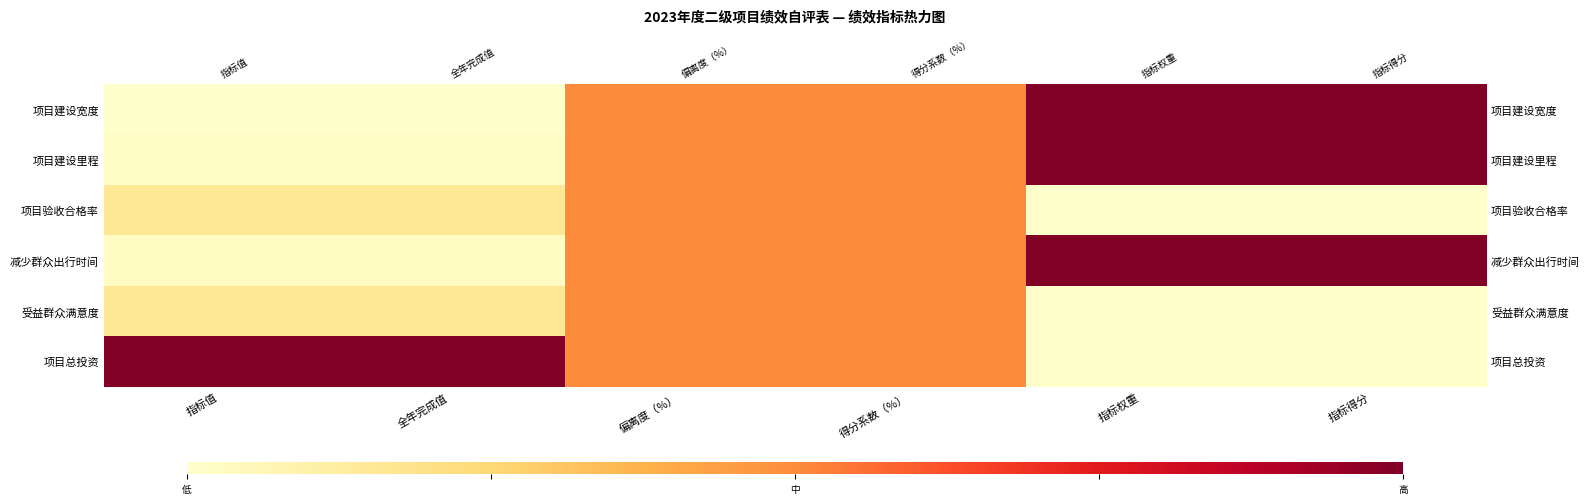

Rank the series at 全年完成值 from lowest to highest value.

项目建设宽度, 项目建设里程, 减少群众出行时间, 受益群众满意度, 项目验收合格率, 项目总投资